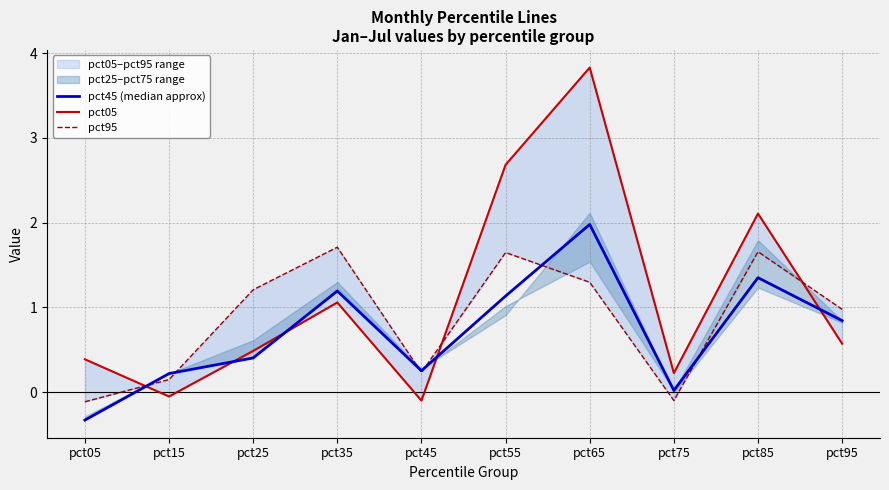

At which category is the sum across all series the highest?

pct65